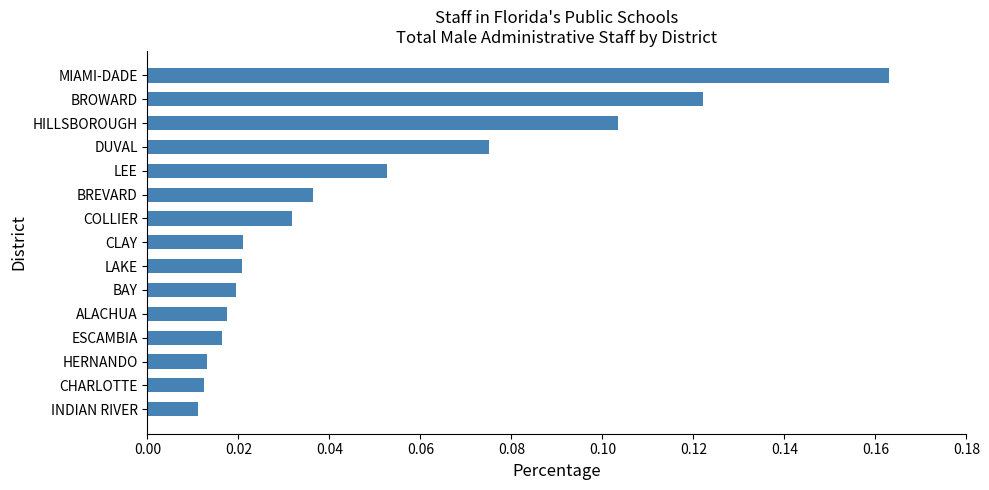

Which has a higher value, LEE or CLAY?

LEE